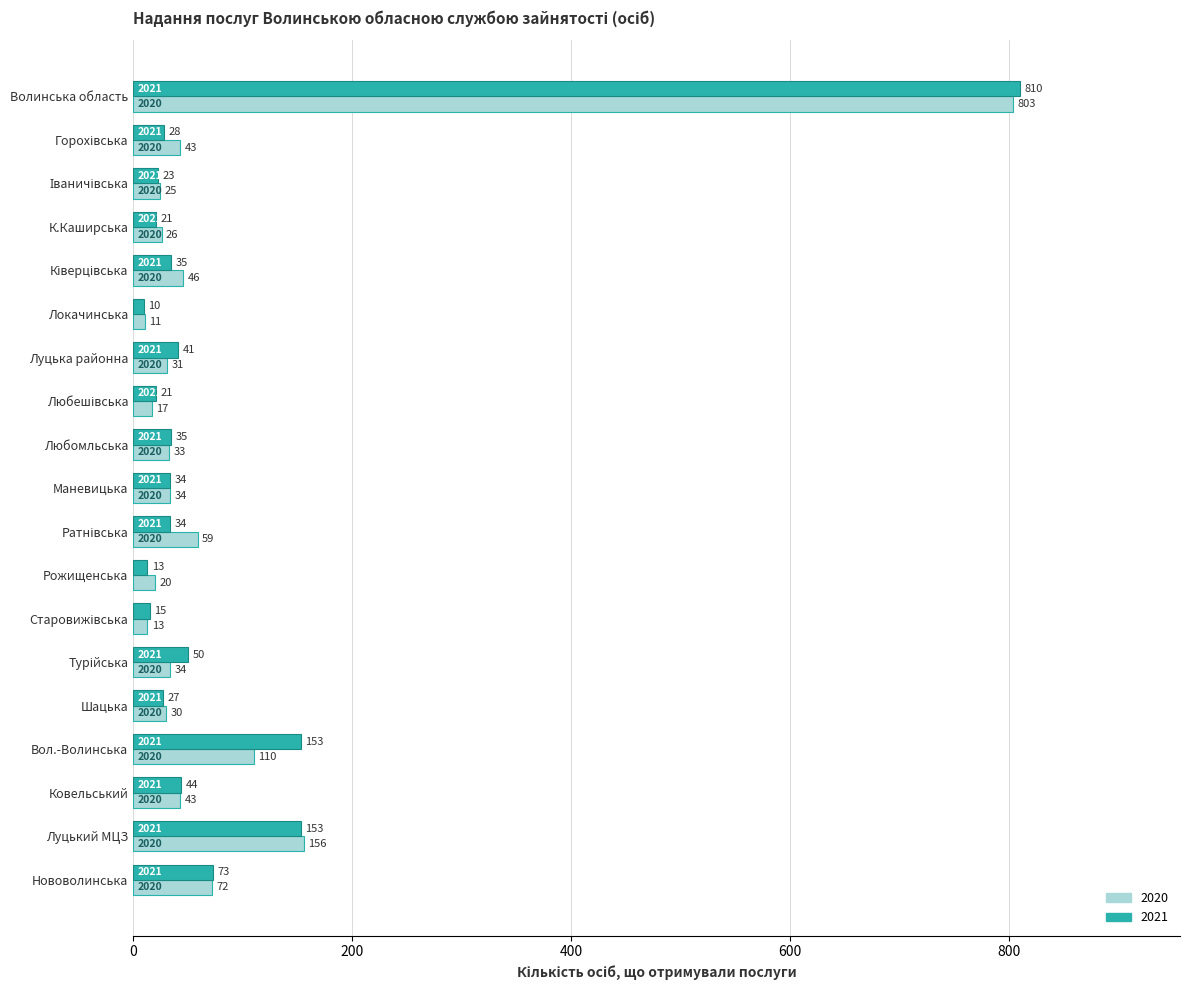

Between Локачинська and Вол.-Волинська, which series saw the biggest shift?

2021